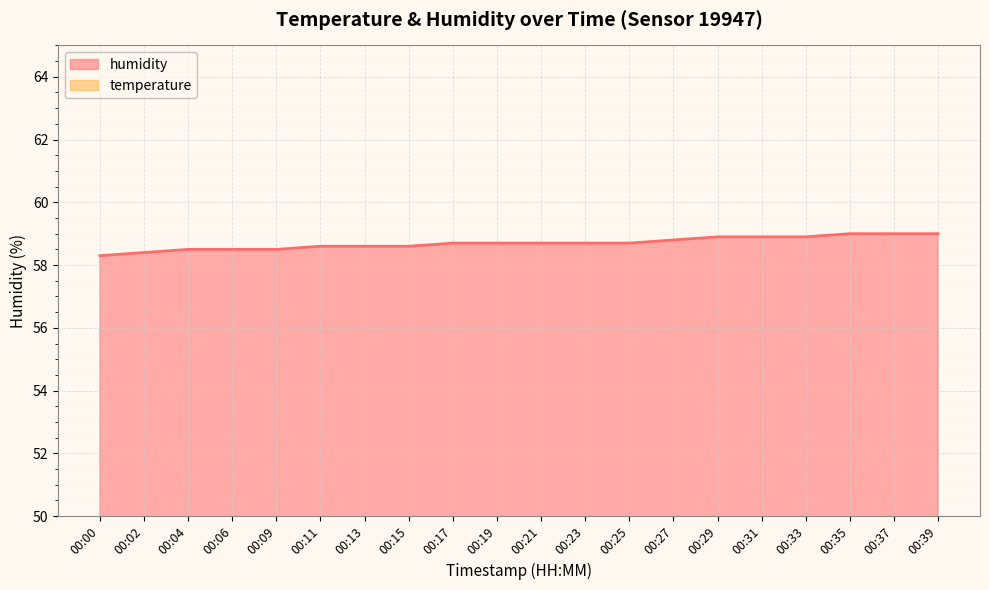

Between 00:00 and 00:09, which is larger?

00:09